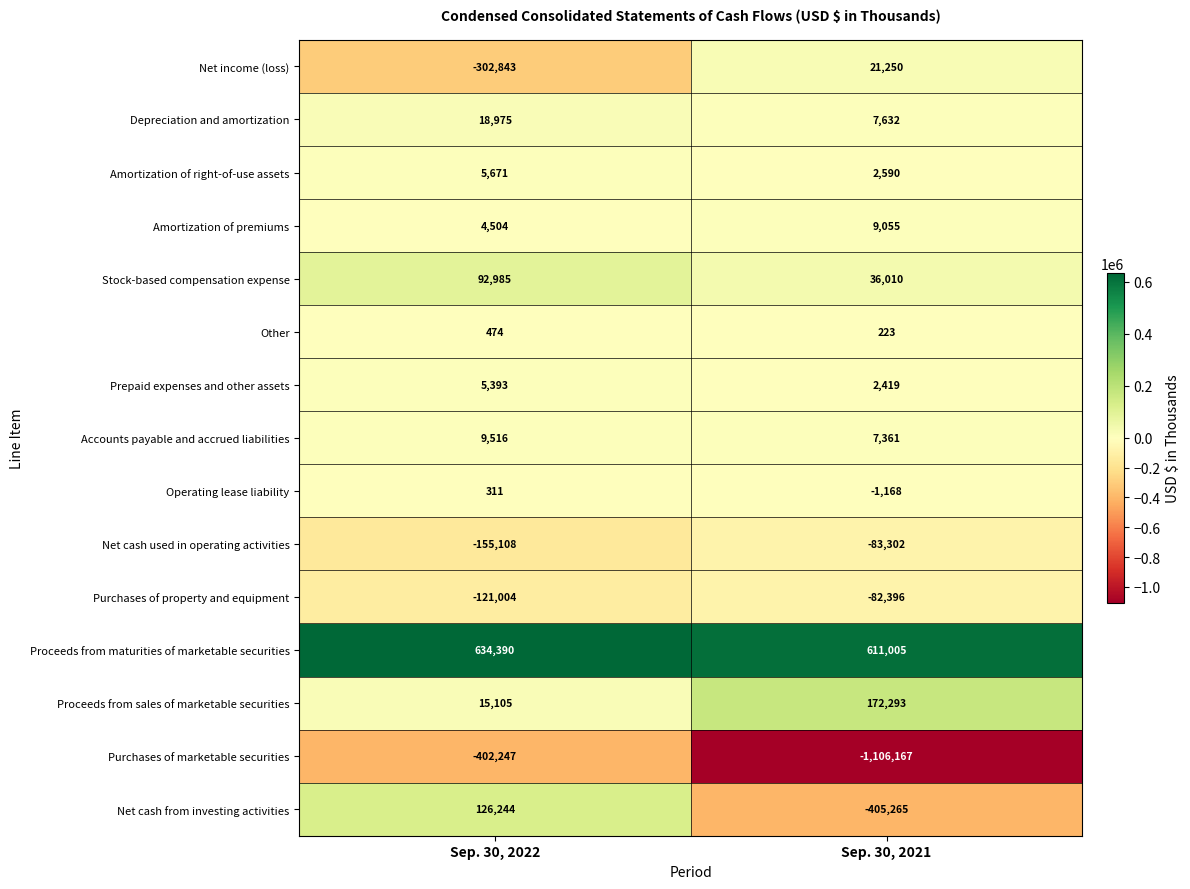

At how many categories does at least one series exceed 33784?

2